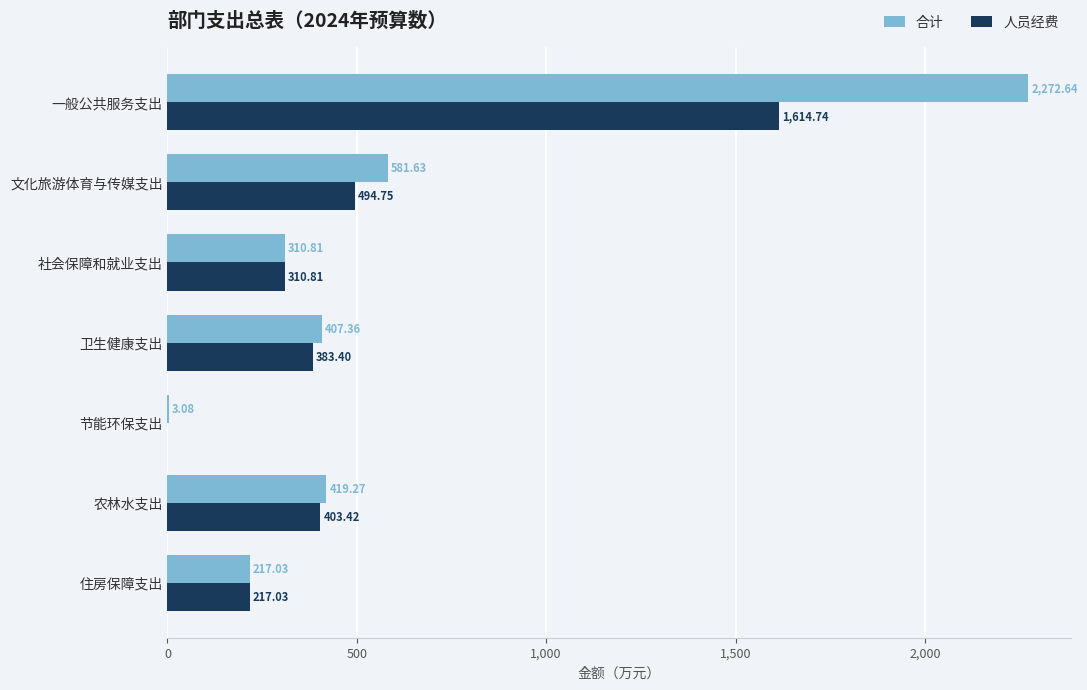

What is the sum of the 合计 values at 一般公共服务支出 and 卫生健康支出?

2680.0